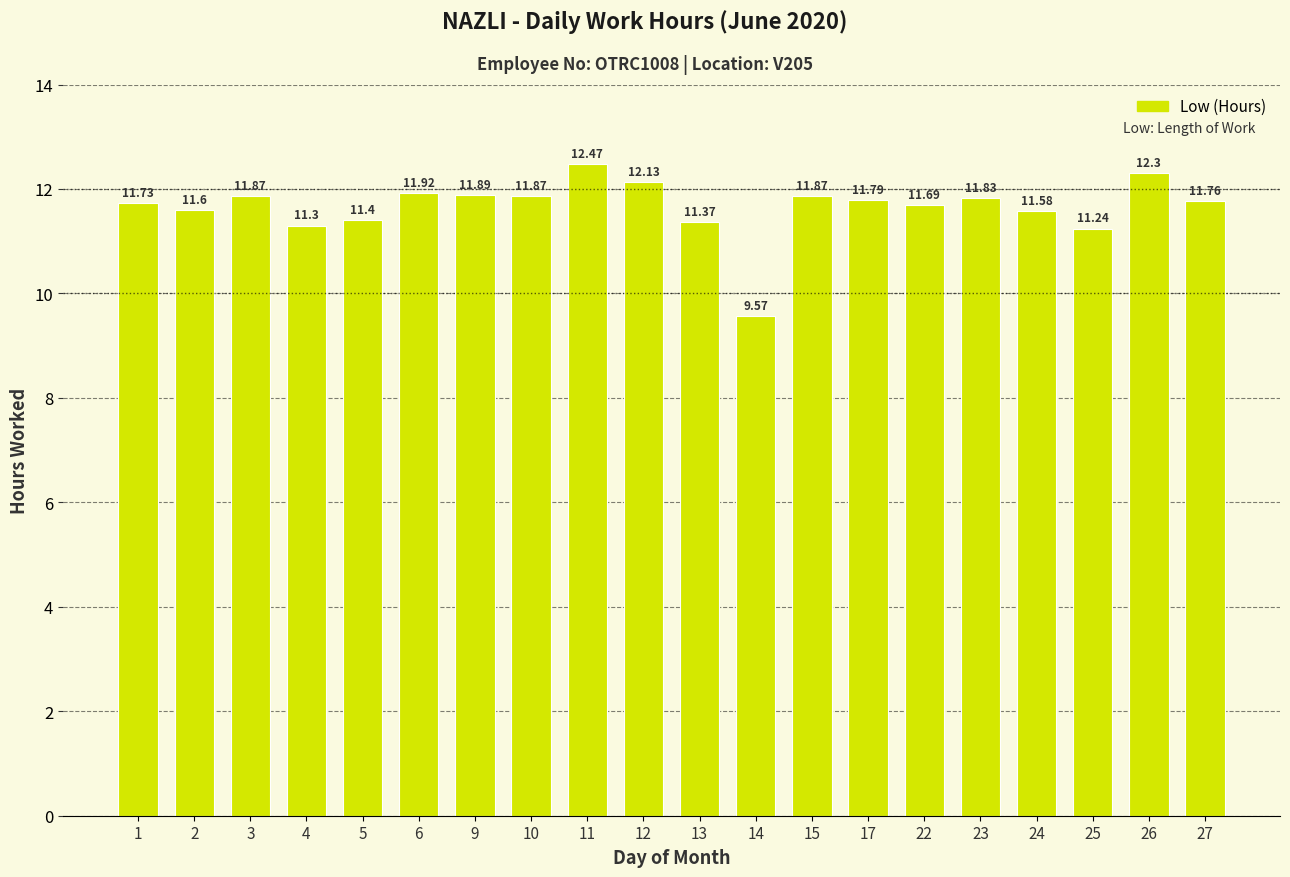

Reading left to right, what are all the values shown in this chart?

11.7	11.6	11.9	11.3	11.4	11.9	11.9	11.9	12.5	12.1	11.4	9.6	11.9	11.8	11.7	11.8	11.6	11.2	12.3	11.8